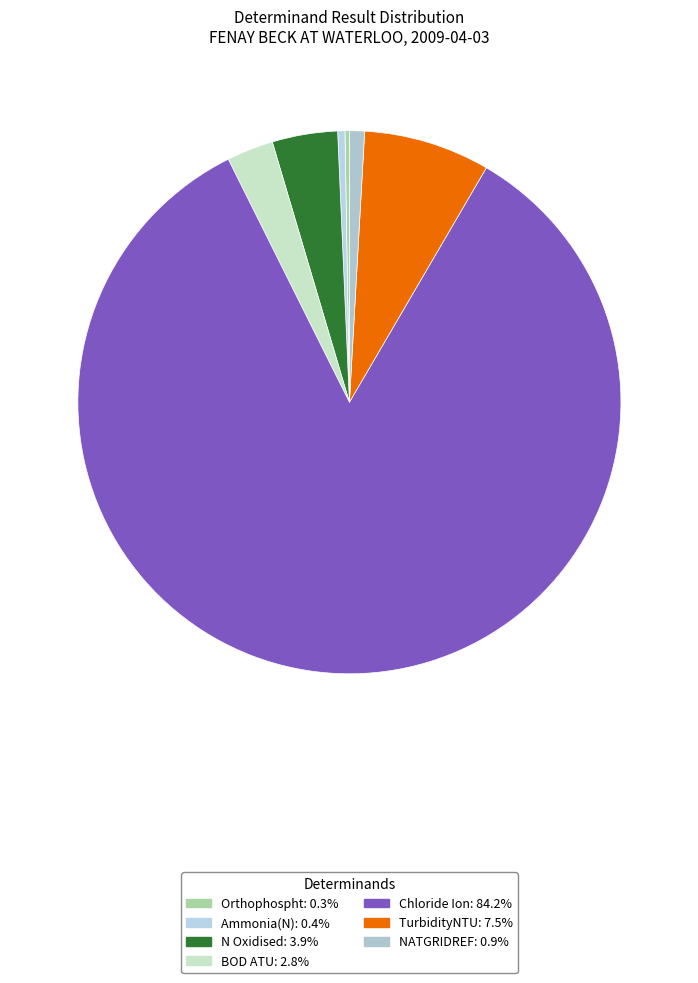

How many slices are in this pie chart?

7